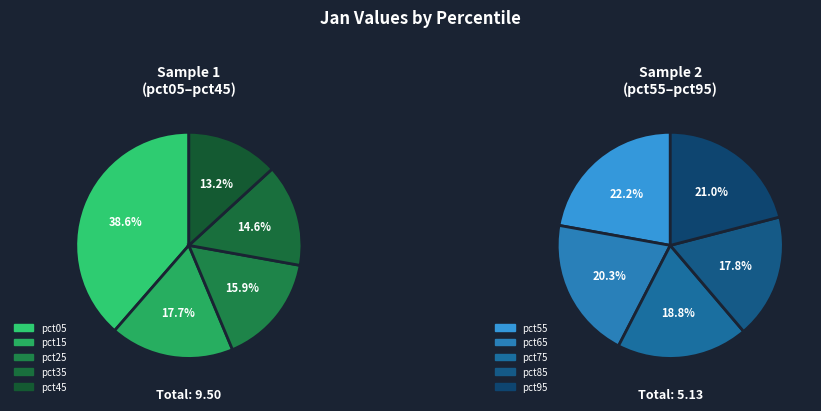

Combined, what portion of the pie is pct85 and pct15?

17.7%